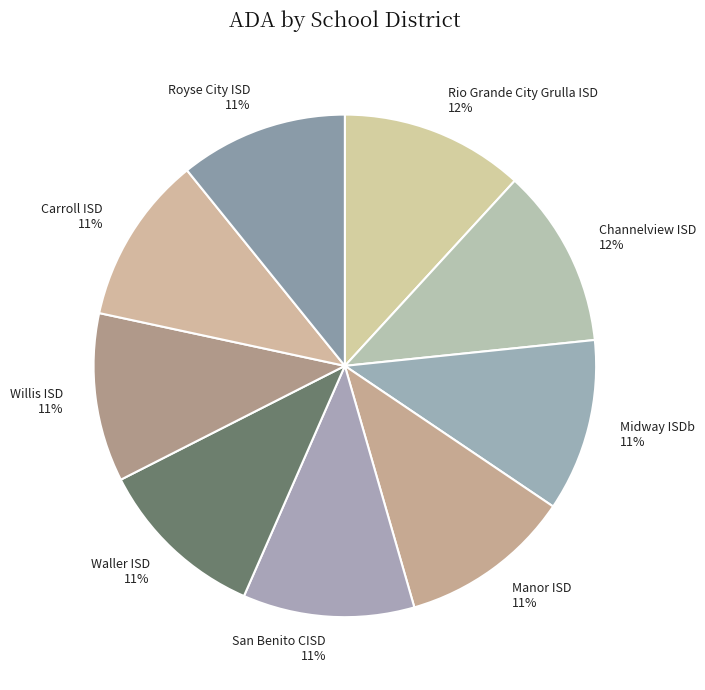

Approximately how many times larger is the value at Manor ISD compared to Waller ISD?

1.0